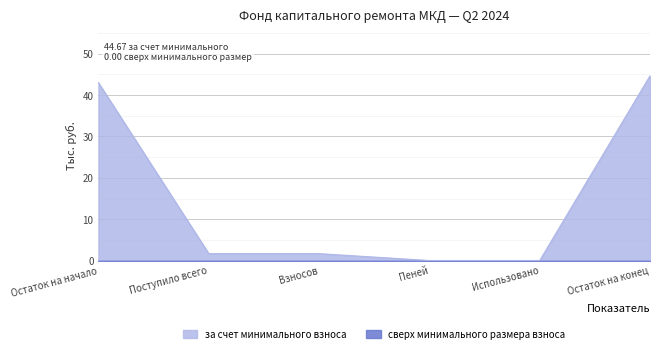

Read the за счет минимального взноса value at Поступило всего.

1.7